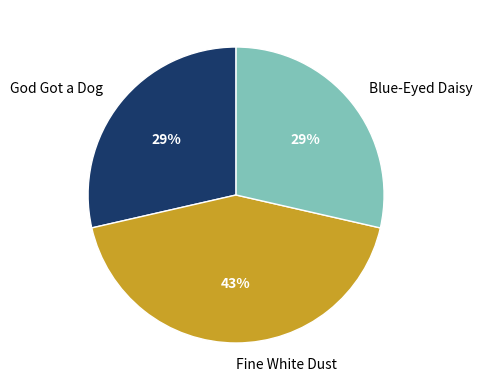

Does Fine White Dust account for over 50% of the chart?

No